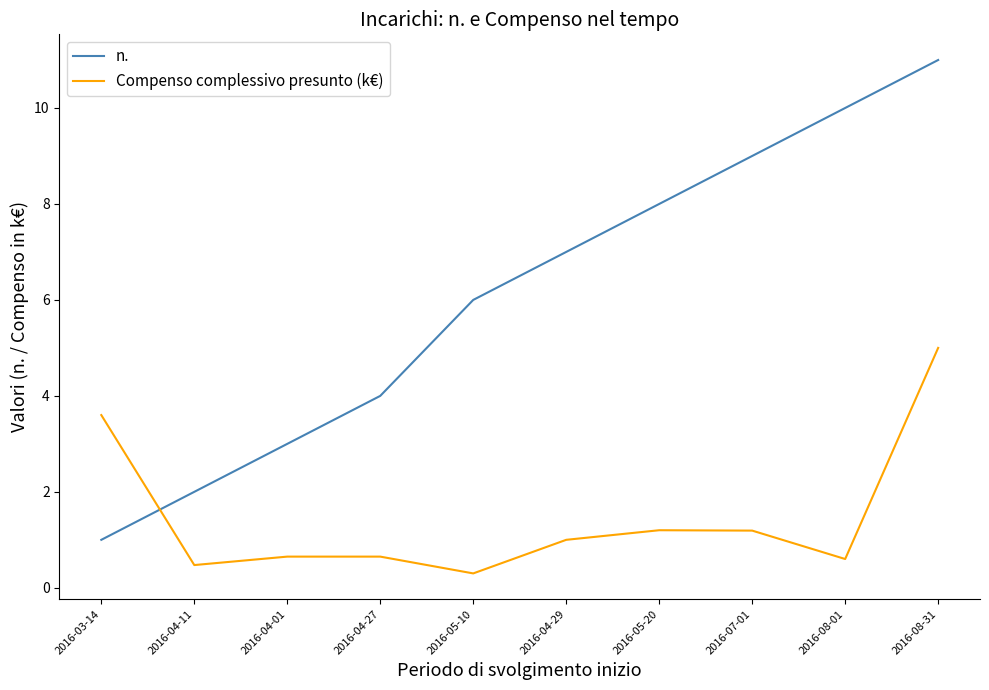

Which category has the lowest value in the n. series?

2016-03-14